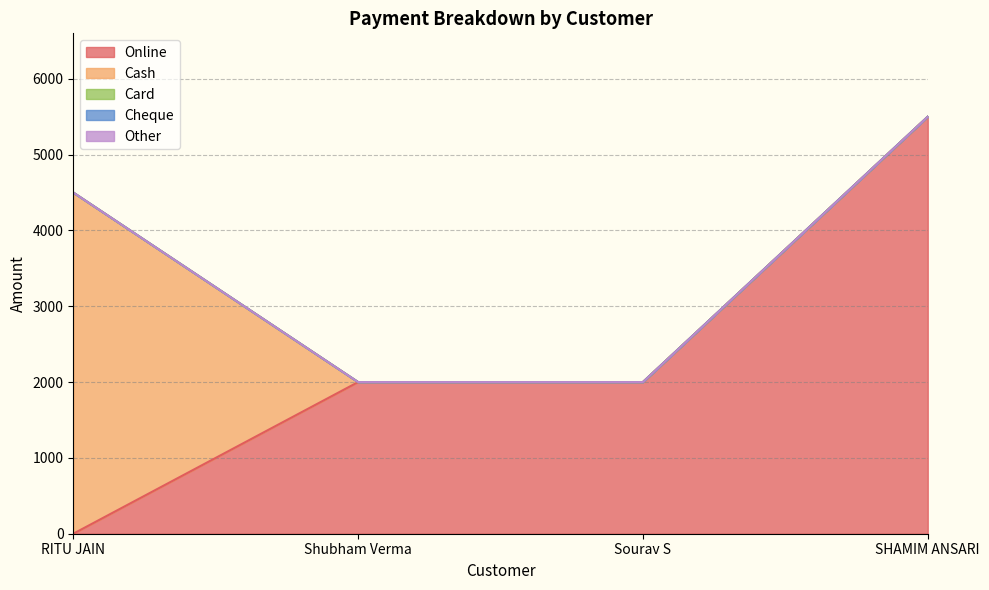

True or false: Online and Cash cross at least once.

True